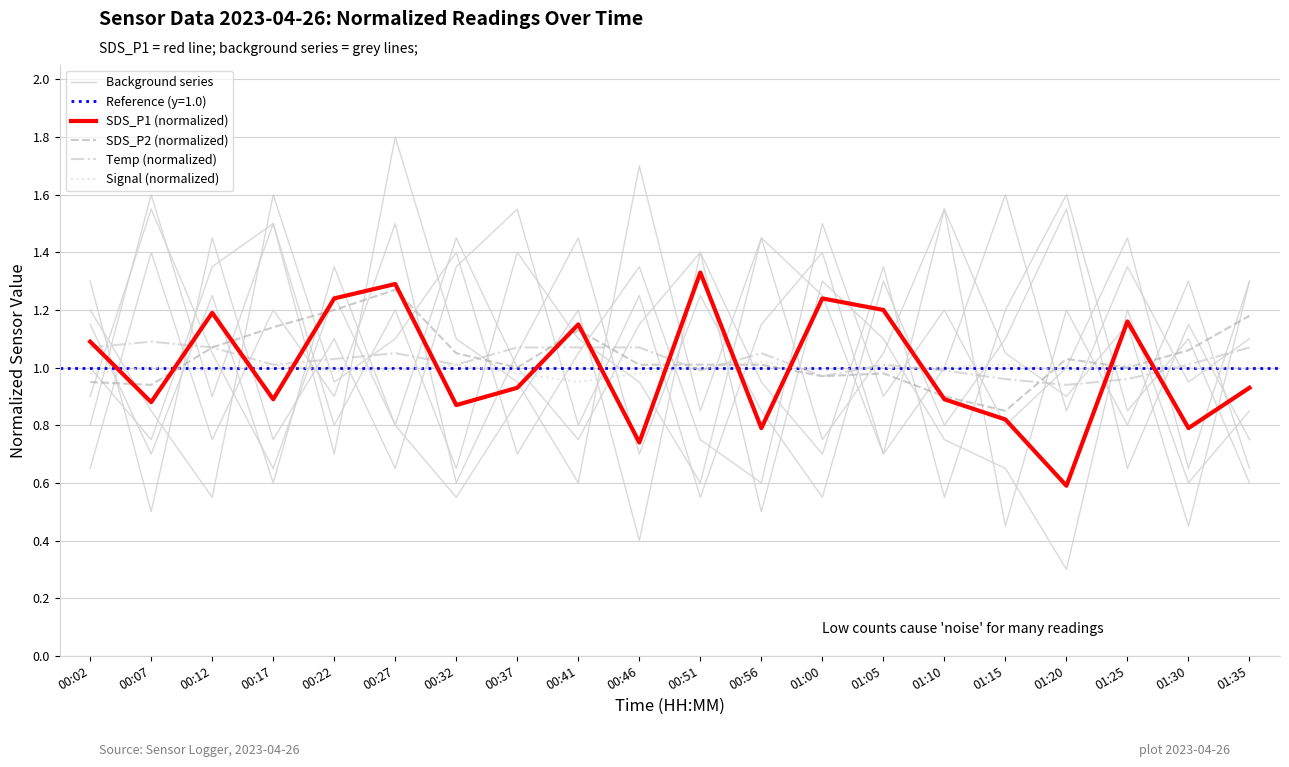

Reading left to right, extract all data points from this chart.

Background series: 00:02=1.1	00:07=0.7	00:12=1.2	00:17=0.6	00:22=1.4	00:27=0.8	00:32=0.6	00:37=0.9	00:41=1.2	00:46=0.4	00:51=1.4	00:56=0.5	01:00=1.3	01:05=1.1	01:10=0.8	01:15=0.7	01:20=0.3	01:25=1.2	01:30=0.6	01:35=0.8
SDS_P1 (normalized): 00:02=1.1	00:07=0.9	00:12=1.2	00:17=0.9	00:22=1.2	00:27=1.3	00:32=0.9	00:37=0.9	00:41=1.1	00:46=0.7	00:51=1.3	00:56=0.8	01:00=1.2	01:05=1.2	01:10=0.9	01:15=0.8	01:20=0.6	01:25=1.2	01:30=0.8	01:35=0.9
SDS_P2 (normalized): 00:02=0.9	00:07=0.9	00:12=1.1	00:17=1.1	00:22=1.2	00:27=1.3	00:32=1.1	00:37=1.0	00:41=1.1	00:46=1.0	00:51=1.0	00:56=1.0	01:00=1.0	01:05=1.0	01:10=0.9	01:15=0.8	01:20=1.0	01:25=1.0	01:30=1.1	01:35=1.2
Temp (normalized): 00:02=1.1	00:07=1.1	00:12=1.1	00:17=1.0	00:22=1.0	00:27=1.1	00:32=1.0	00:37=1.1	00:41=1.1	00:46=1.1	00:51=1.0	00:56=1.1	01:00=1.0	01:05=1.0	01:10=1.0	01:15=1.0	01:20=0.9	01:25=1.0	01:30=1.0	01:35=1.1
Signal (normalized): 00:02=1.0	00:07=1.0	00:12=1.0	00:17=1.0	00:22=1.0	00:27=1.0	00:32=1.0	00:37=1.0	00:41=0.9	00:46=1.0	00:51=1.0	00:56=1.0	01:00=1.0	01:05=1.0	01:10=1.0	01:15=1.0	01:20=1.0	01:25=1.0	01:30=1.0	01:35=1.0